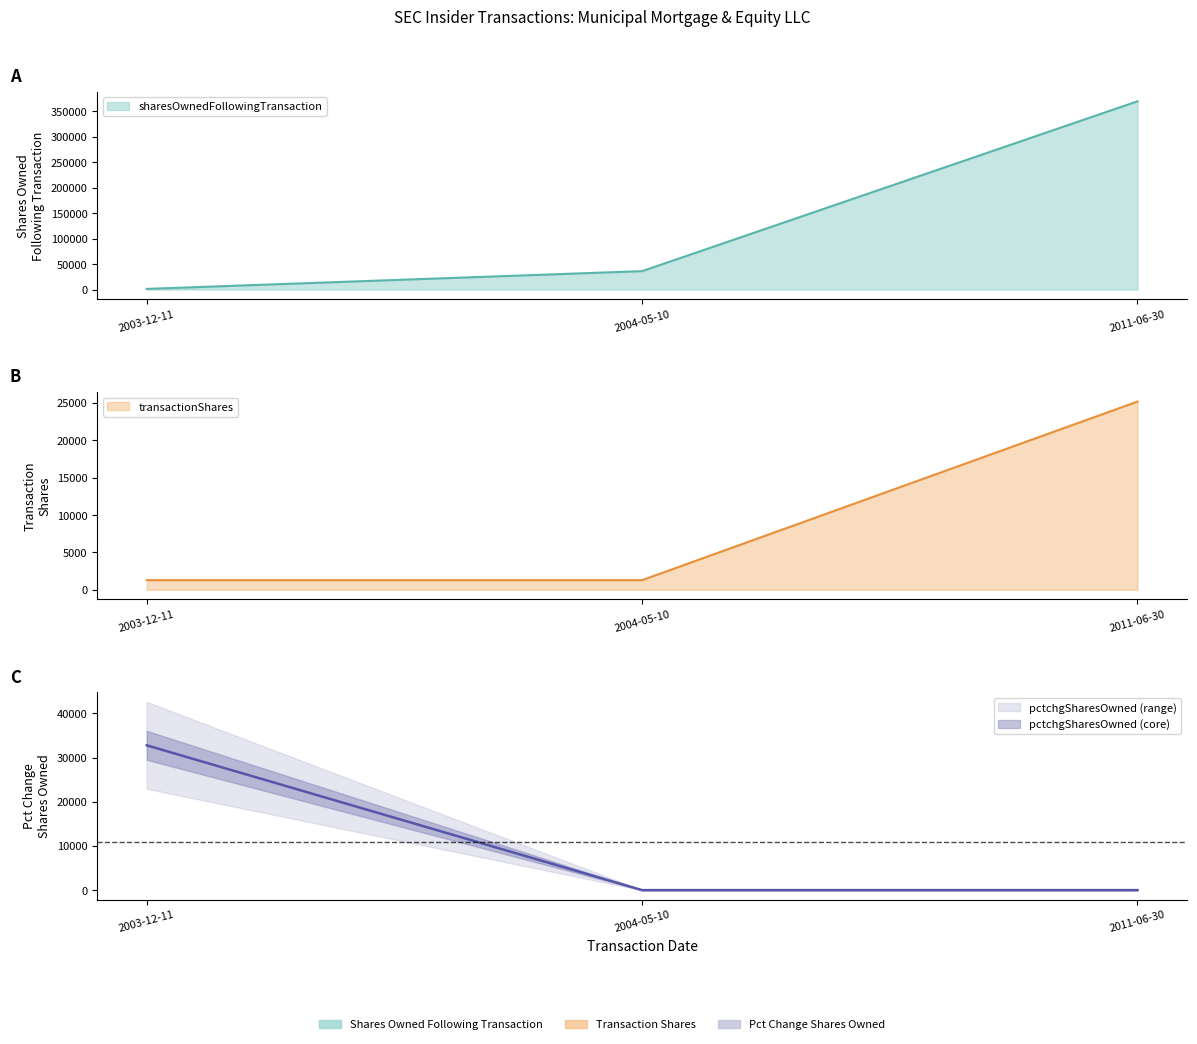

What is the label of the 2nd point from the left?

2004-05-10